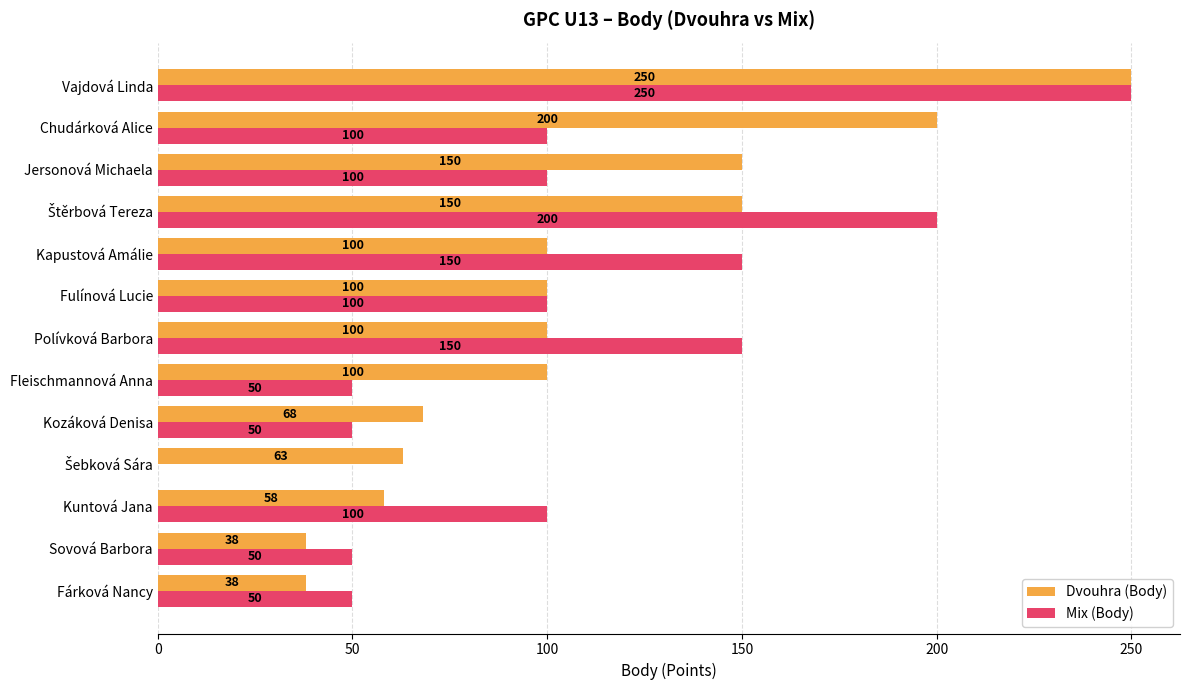

Is it true that Mix (Body) equals 100 at Chudárková Alice?

True